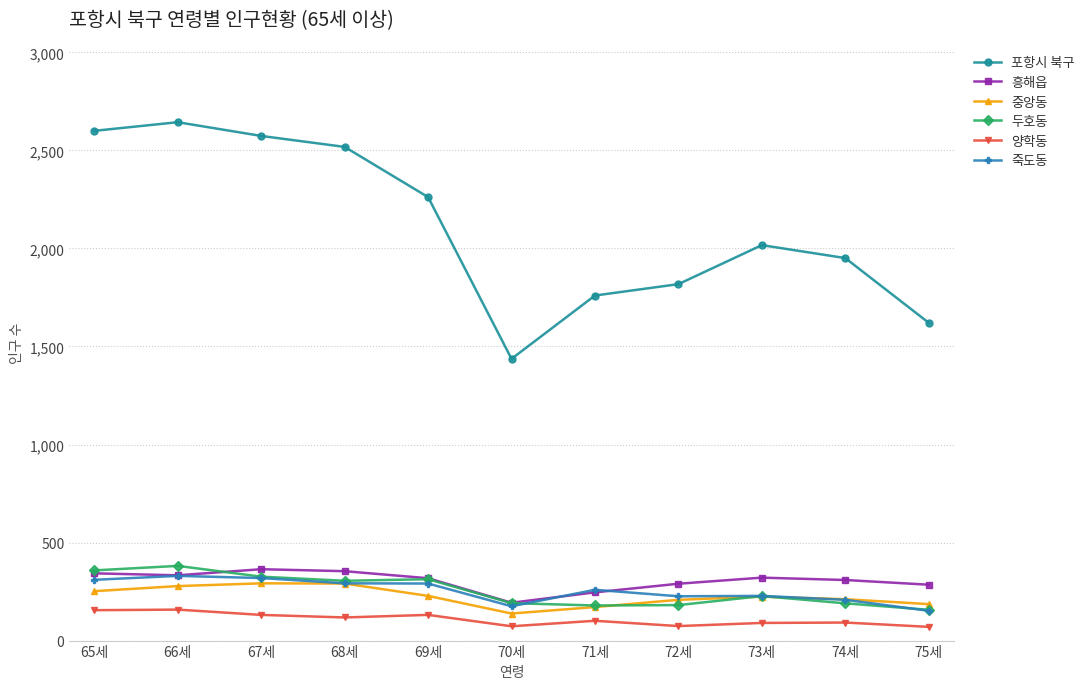

How many data points in 죽도동 are less than 259?

5